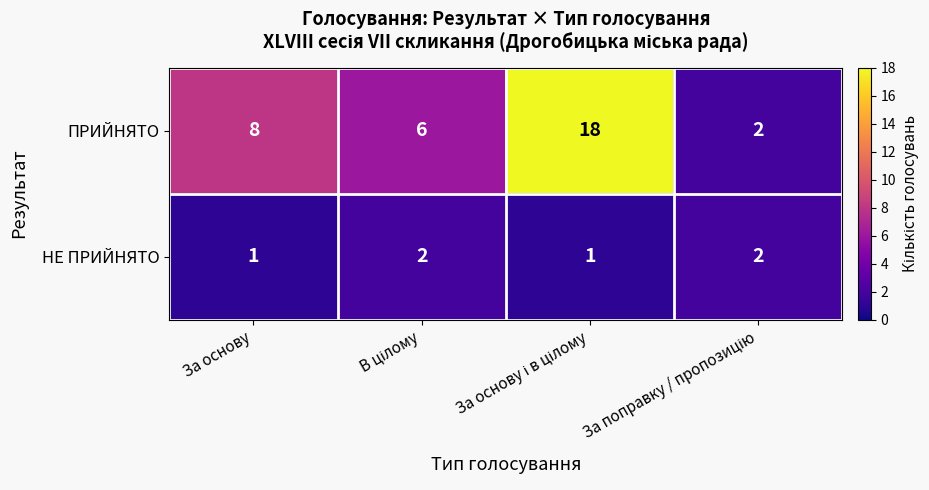

The НЕ ПРИЙНЯТО series shows 1 at За основу. True or false?

True